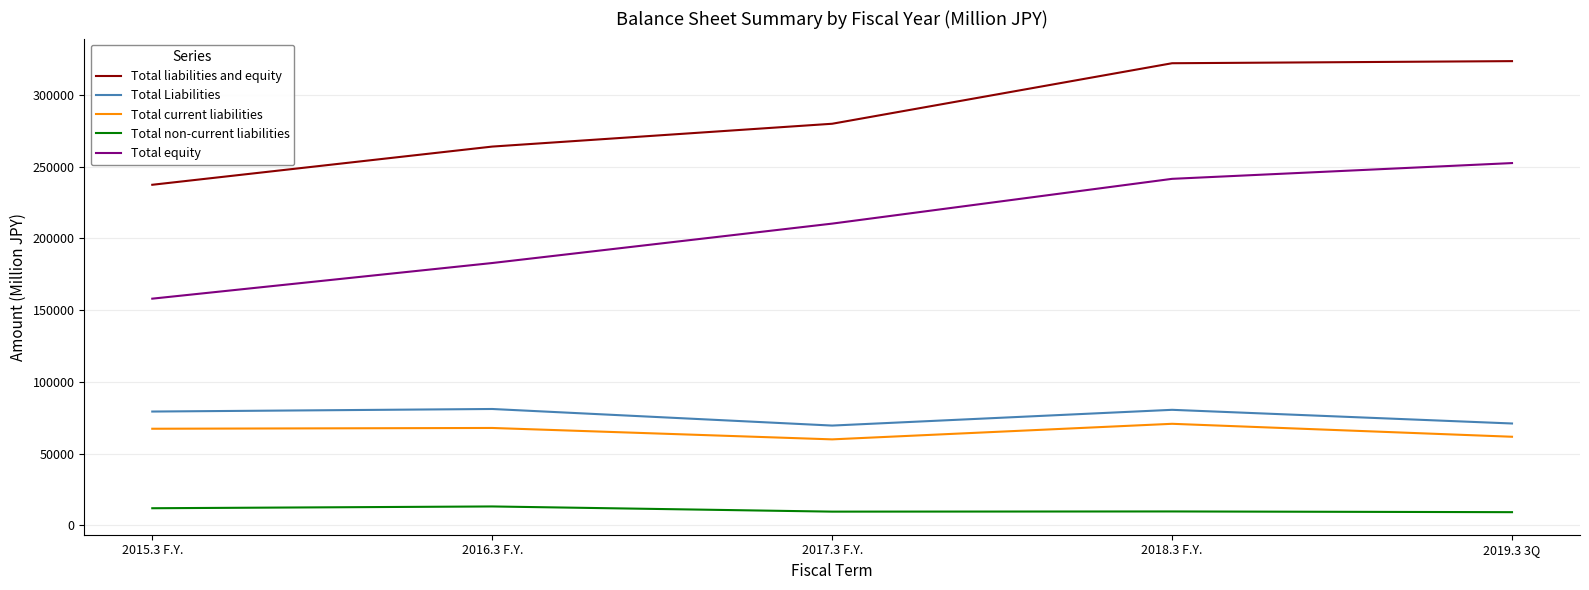

What is the maximum value for Total current liabilities?

70796